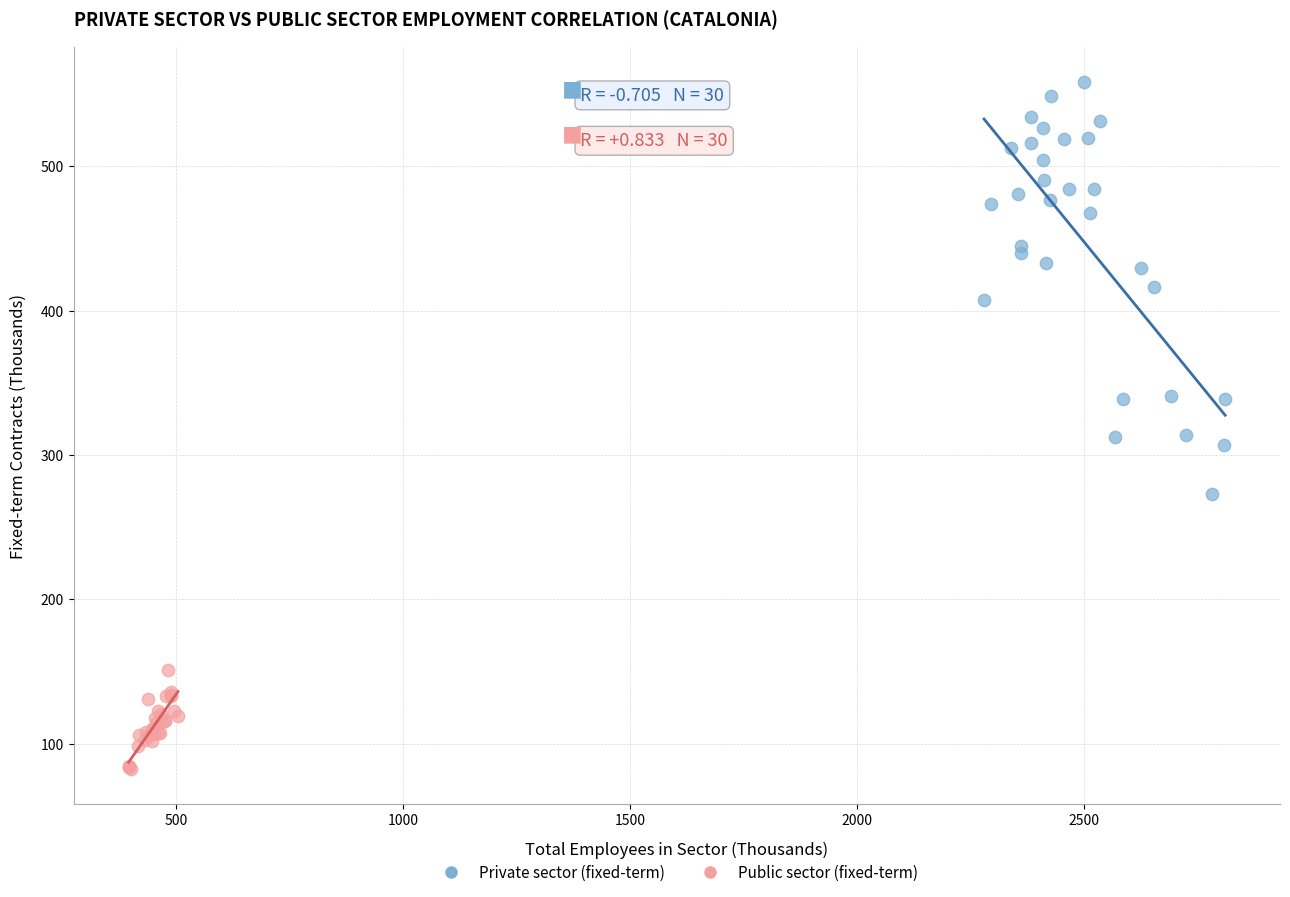

Which series contains the lowest Y value?

Public sector (fixed-term)